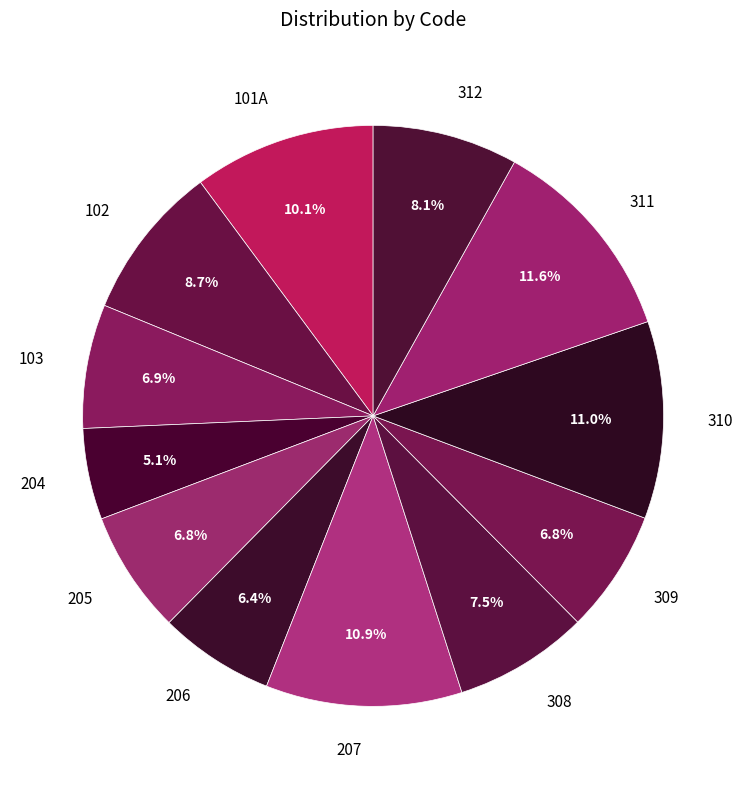

The 102 slice represents 1% of the pie. True or false?

False